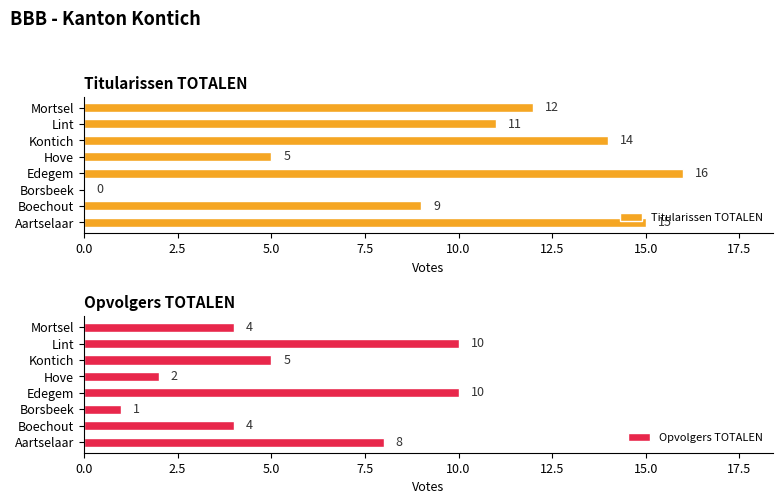

What is the value of the Opvolgers TOTALEN bar at the 2nd from the left?

4